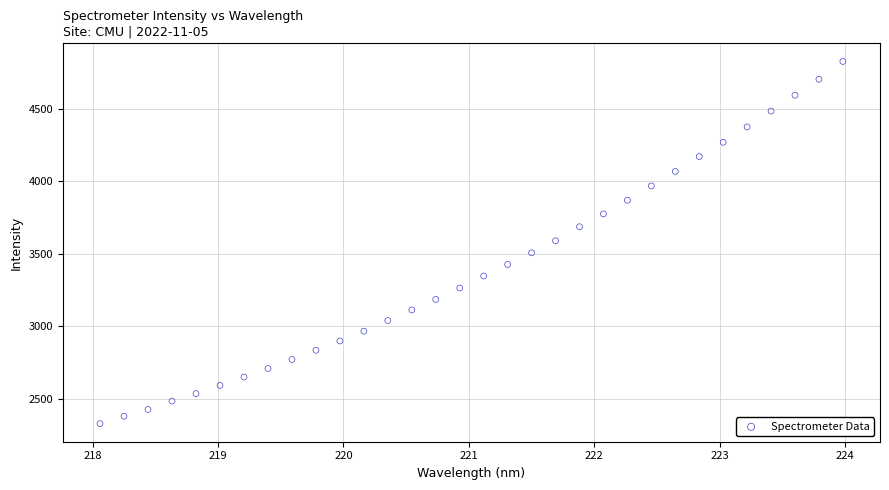

What is the range of Y values (max minus min)?

2499.2